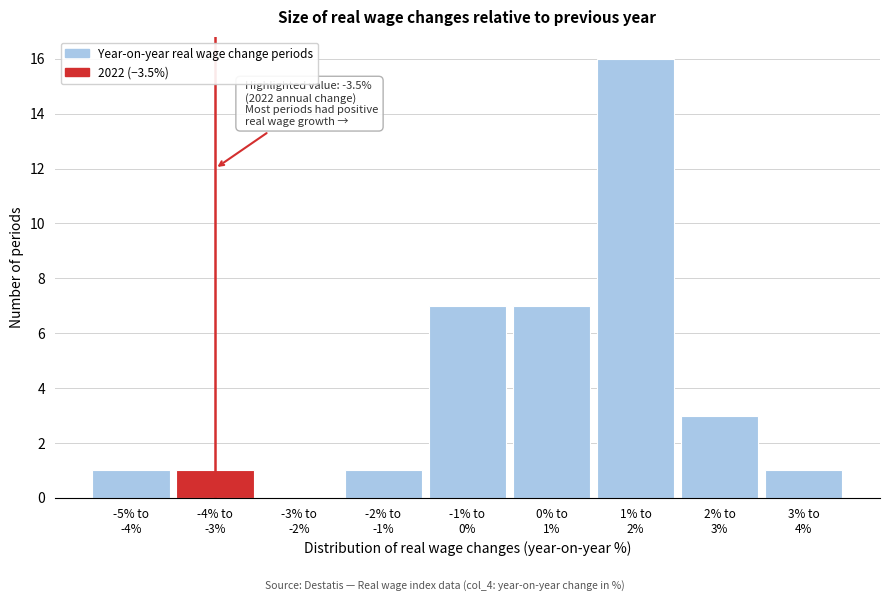

What is the maximum value shown in the chart?

16